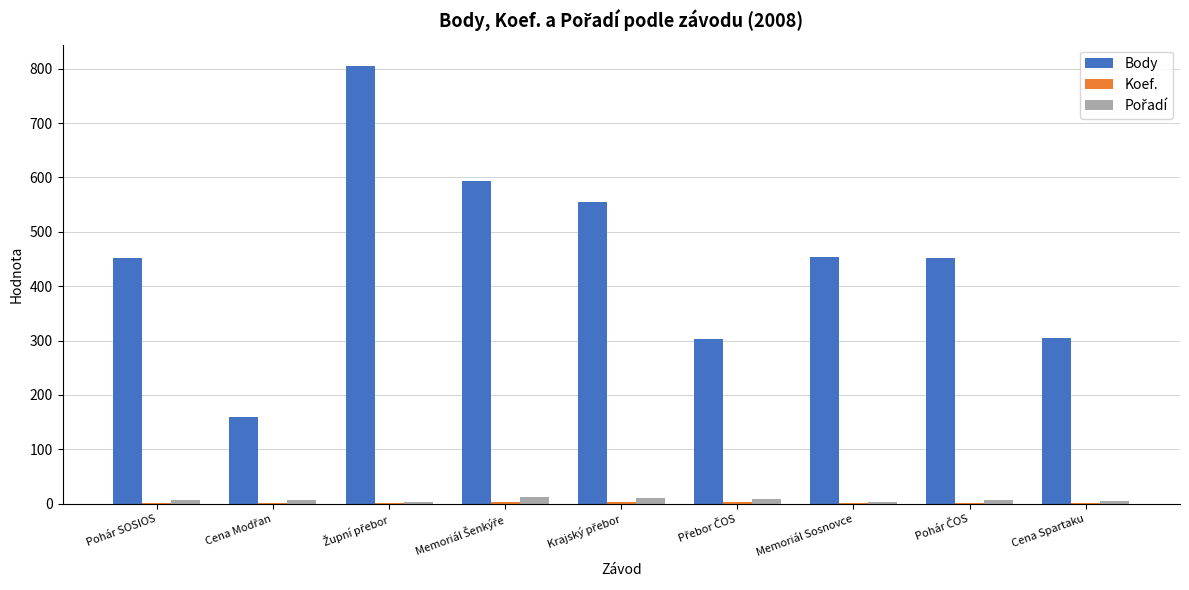

How many data points does each series have?

9